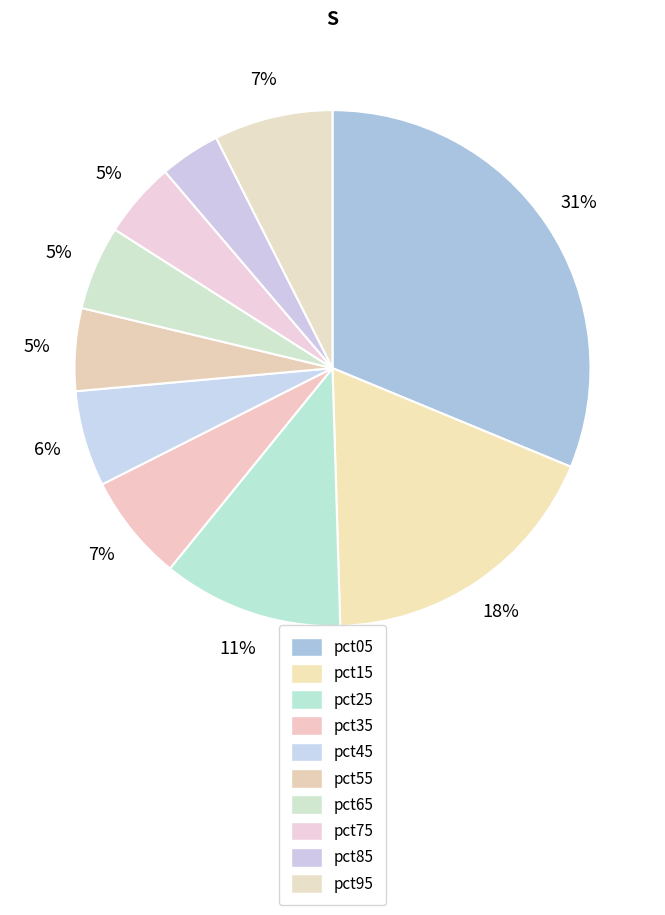

What percentage is the pct55 slice, to the nearest percent?

5%